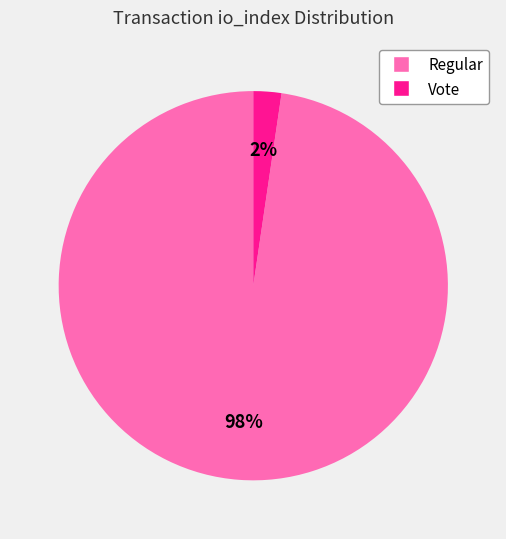

To the nearest percent, what is the average slice percentage?

50%